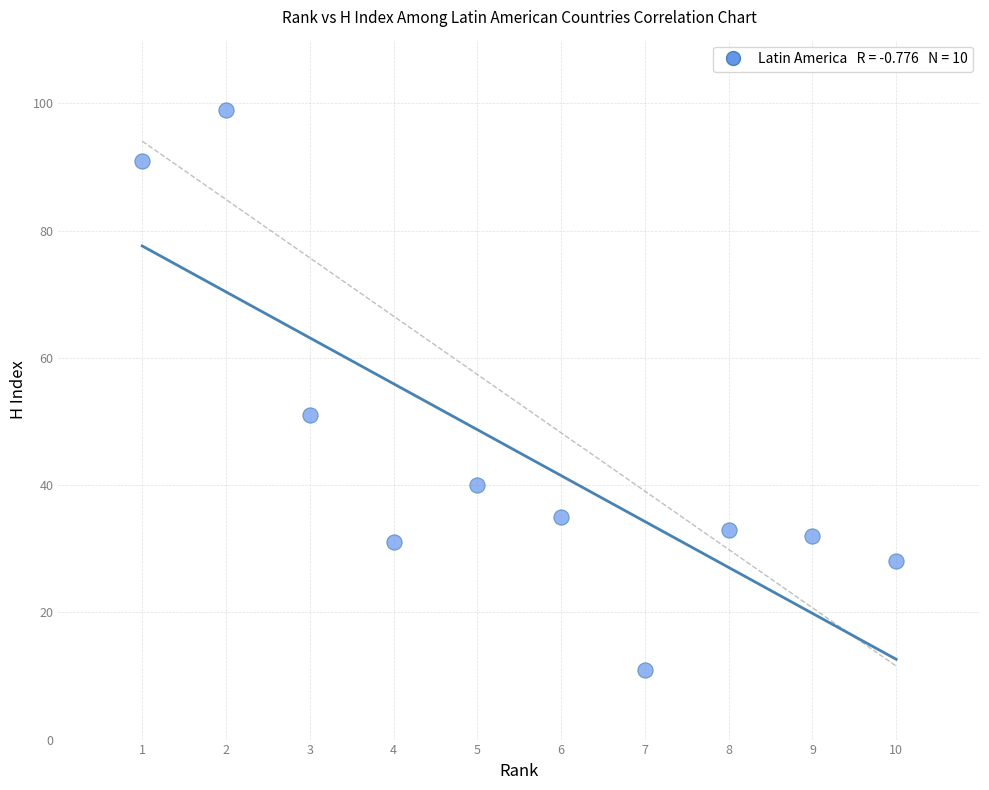

What is the range of X values (max minus min)?

9